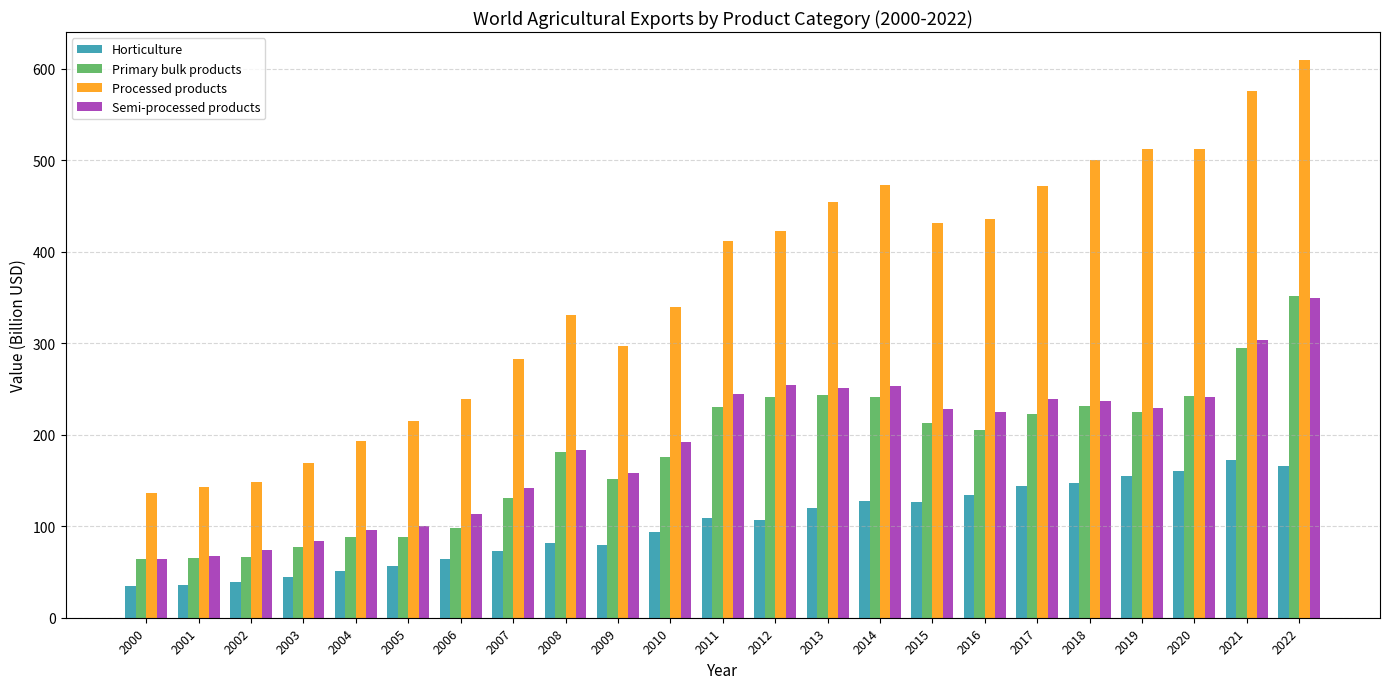

What is the difference between the Semi-processed products values at 2019 and 2006?

115.9